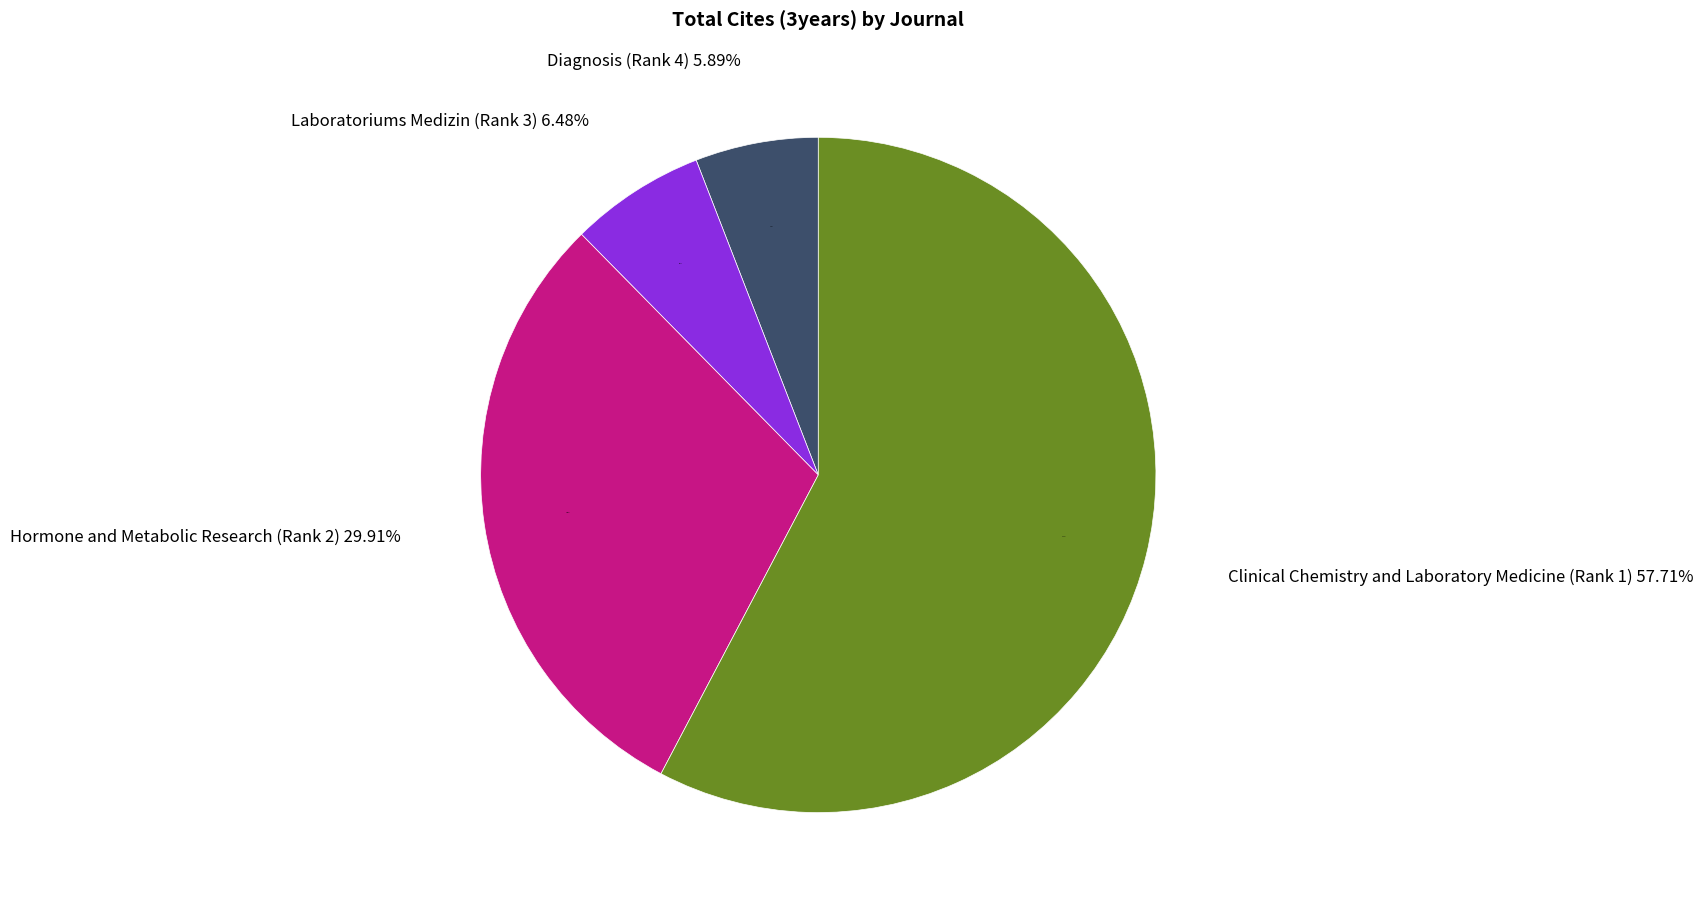

Is the sum of Laboratoriums Medizin (Rank 3) and Diagnosis (Rank 4) greater than half?

No